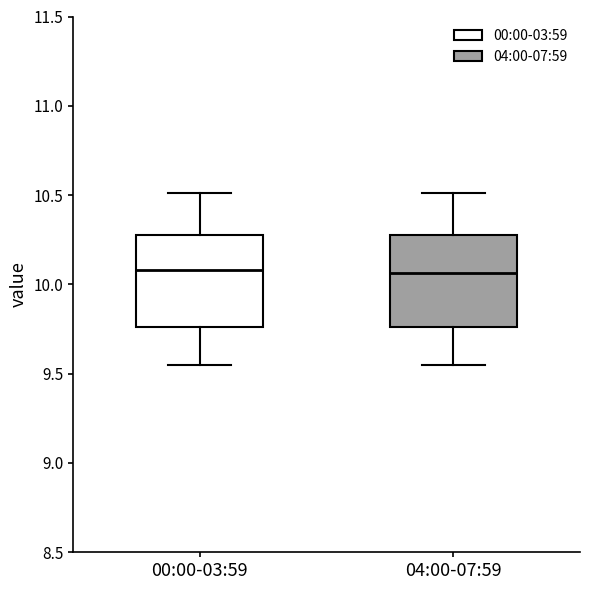

Where does the lower whisker of the box for 04:00-07:59 end on the y-axis? The values are not printed on the chart, so give them approximately, as read against the axis.

9.55